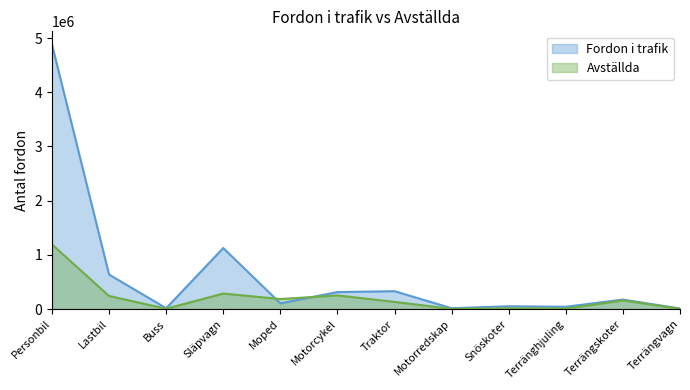

What is the difference between the maximum and minimum values in the Fordon i trafik series?

4870256